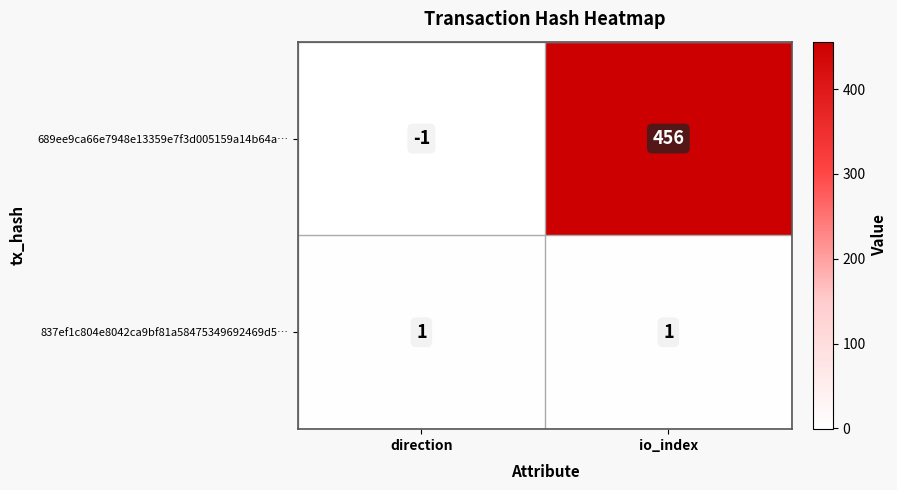

At io_index, list the series in order from largest to smallest.

689ee9ca66e7948e13359e7f3d005159a14b64a…, 837ef1c804e8042ca9bf81a58475349692469d5…